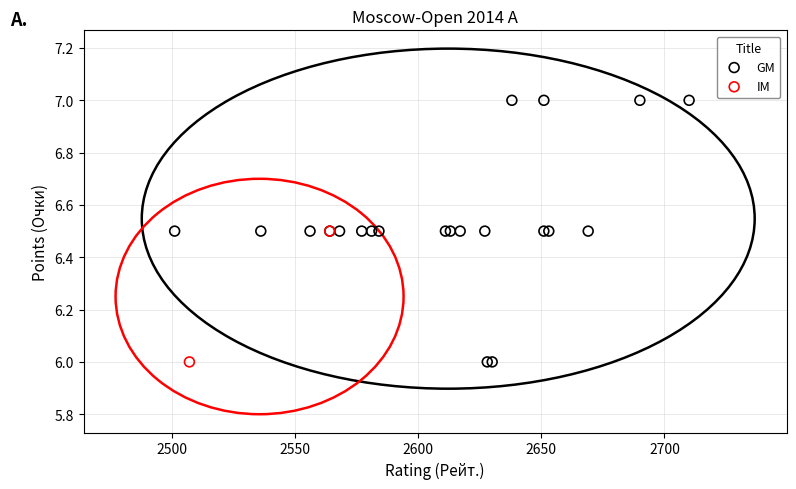

What are all the series names shown in the legend?

GM, IM